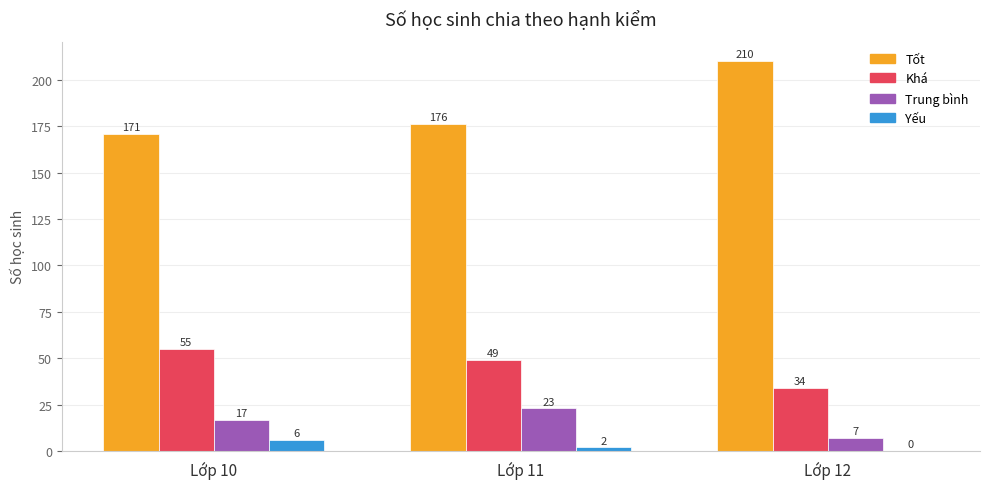

What is the maximum value for Trung bình?

23